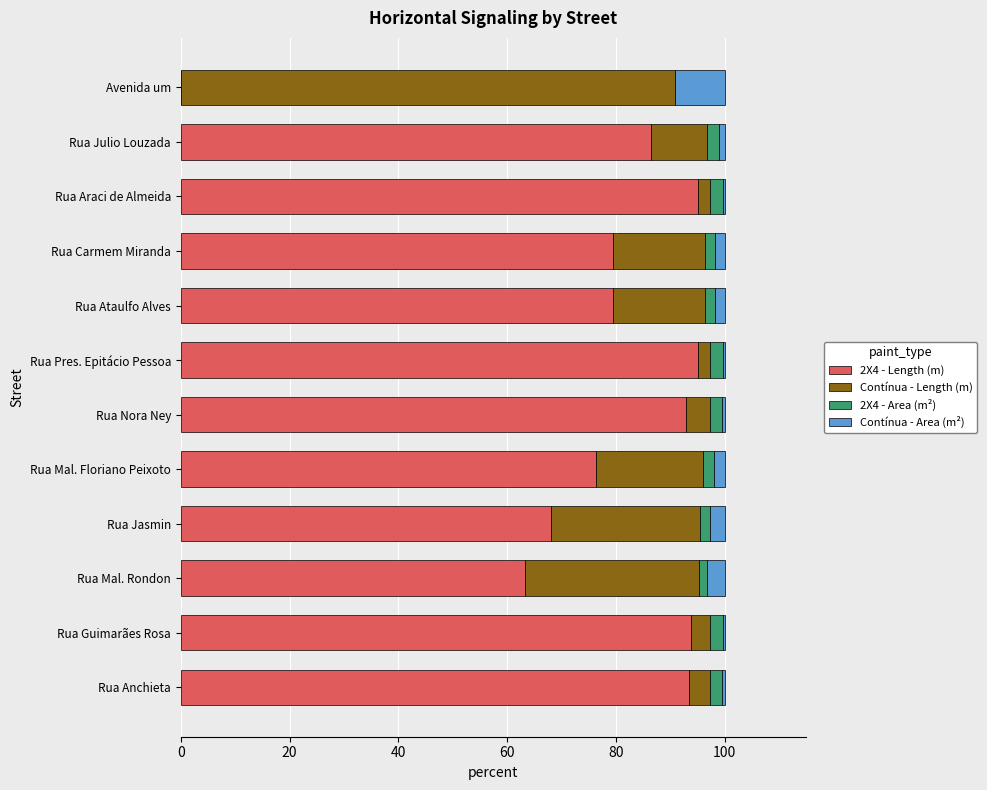

What is the maximum value for 2X4 - Length (m)?

95.1